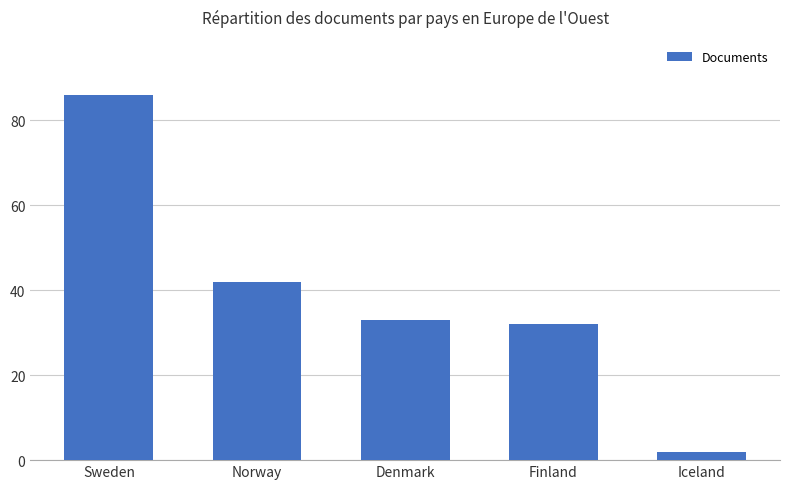

How many data points are less than 33?

2